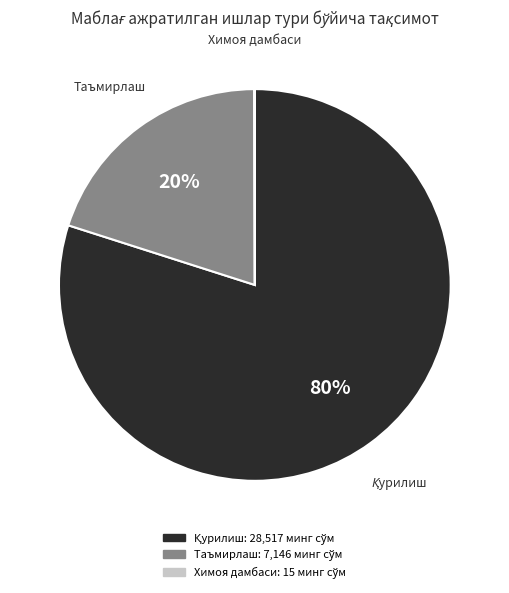

To the nearest percent, what is the average slice percentage?

33%